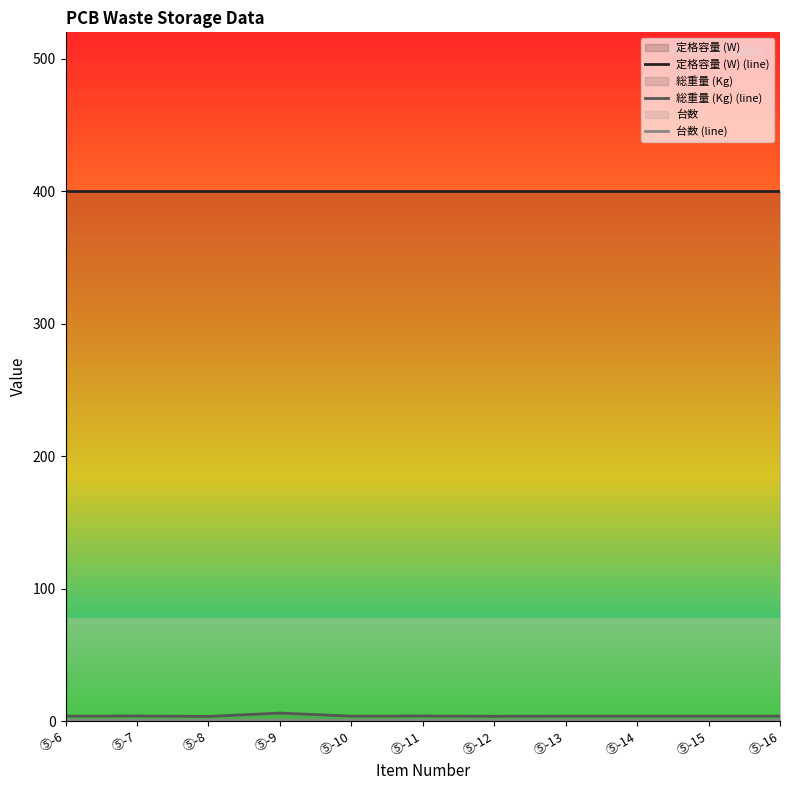

True or false: 台数 (line) and 総重量 (Kg) (line) cross at least once.

False